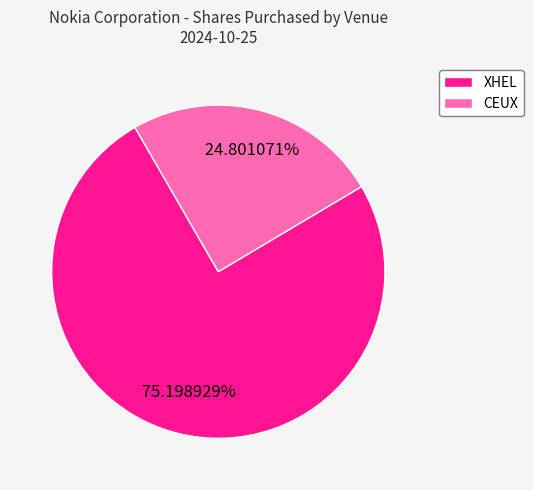

What is the largest slice in the pie chart?

XHEL